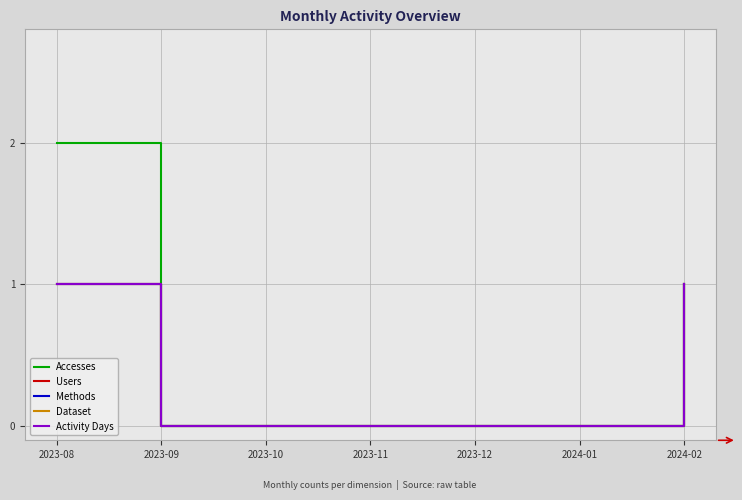

Reading left to right, what are all the values shown in this chart?

Accesses: 2	0	0	0	0	0	1
Users: 1	0	0	0	0	0	1
Methods: 1	0	0	0	0	0	1
Dataset: 1	0	0	0	0	0	1
Activity Days: 1	0	0	0	0	0	1